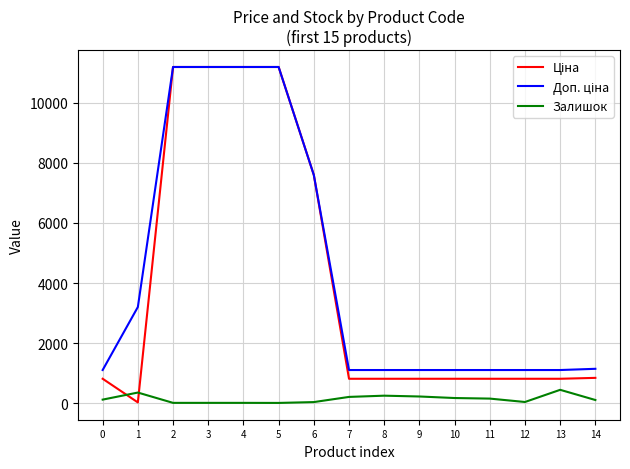

Is this an area chart (filled region under the line)?

No